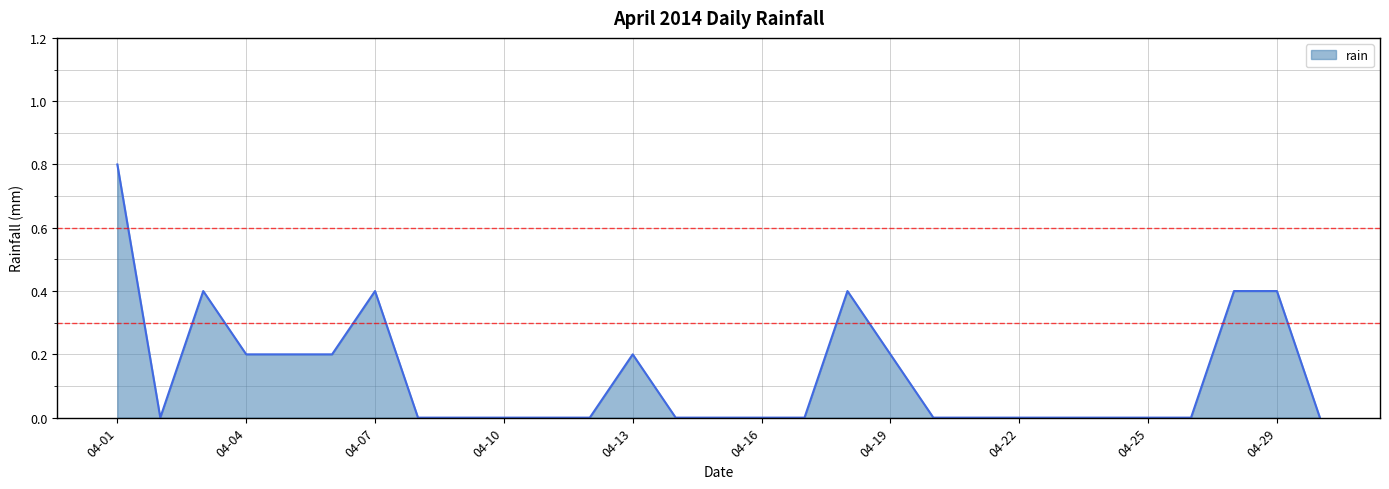

What is the greatest value displayed?

0.8